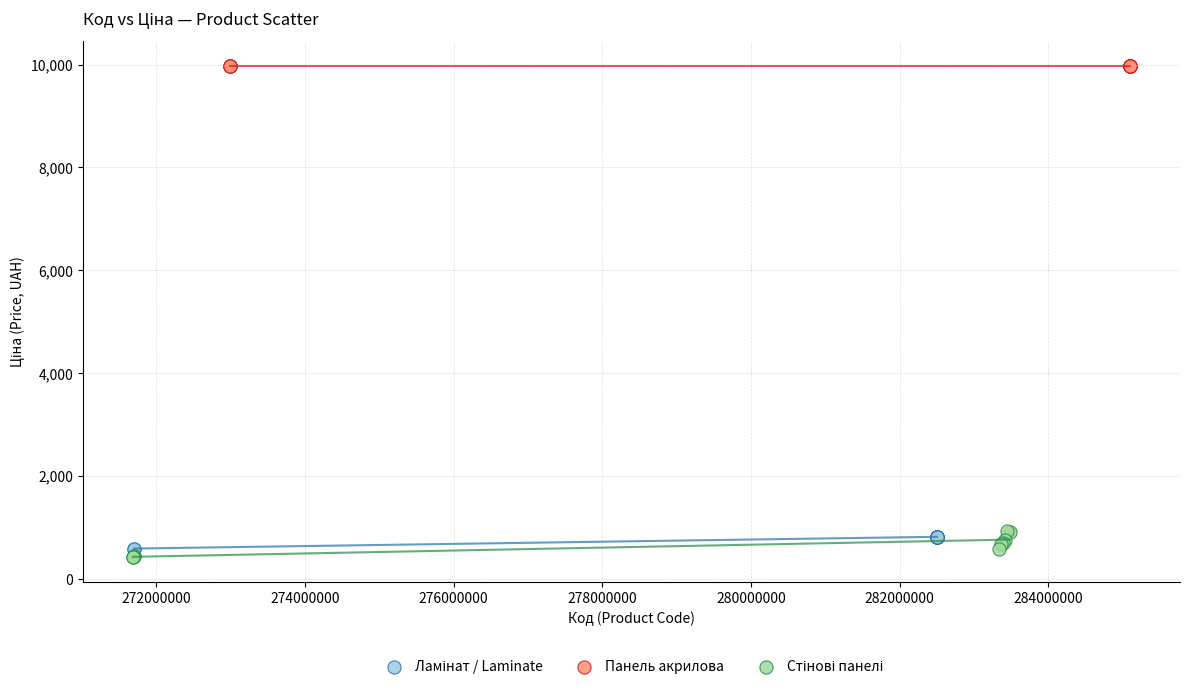

Which series contains the highest Y value?

Панель акрилова